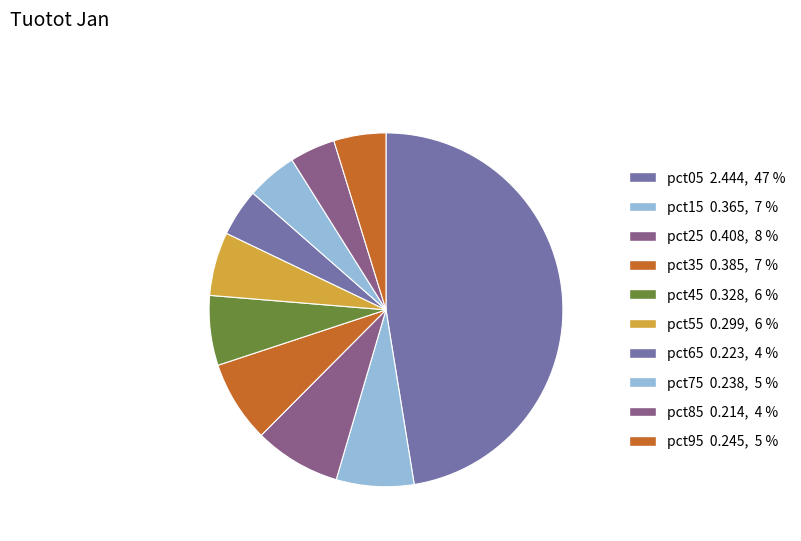

Does pct55 represent more than half of the total?

No